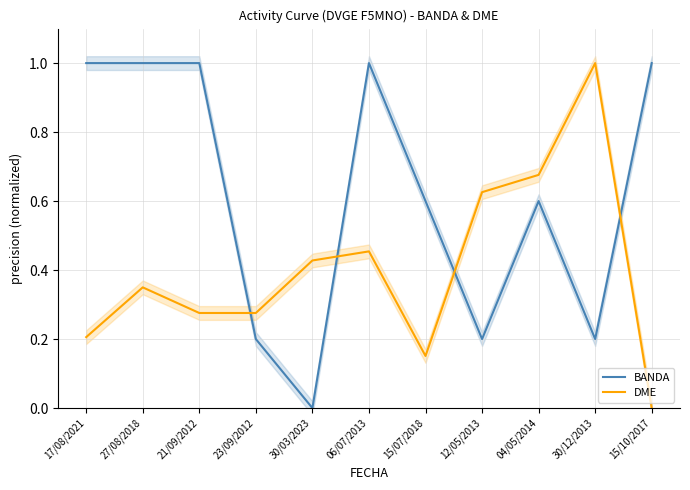

Where do BANDA and DME first cross each other?

21/09/2012 and 23/09/2012